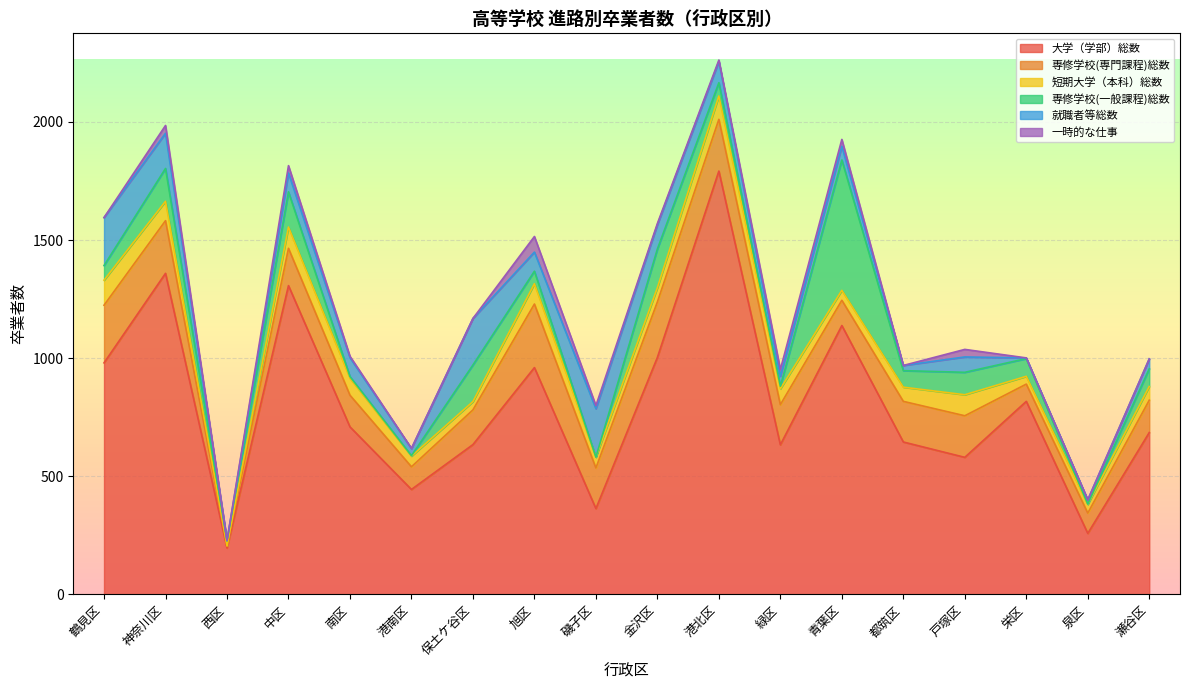

What are all the series names shown in the legend?

大学（学部）総数, 専修学校(専門課程)総数, 短期大学（本科）総数, 専修学校(一般課程)総数, 就職者等総数, 一時的な仕事